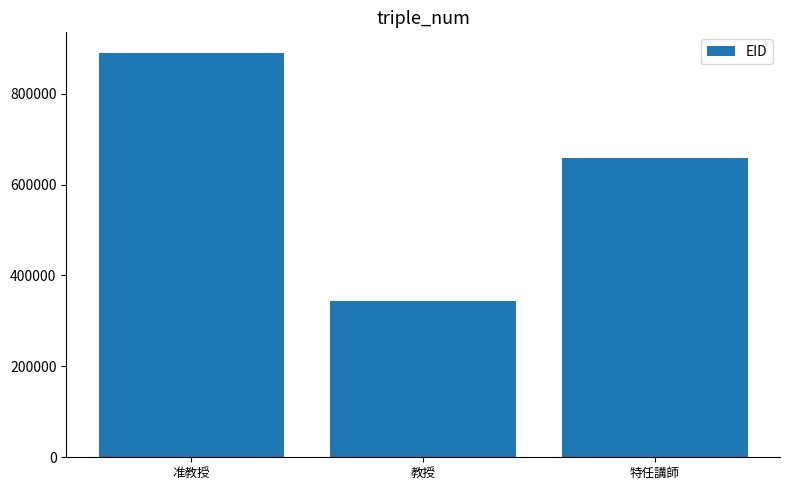

Is it true that the value at 特任講師 is 991055?

False